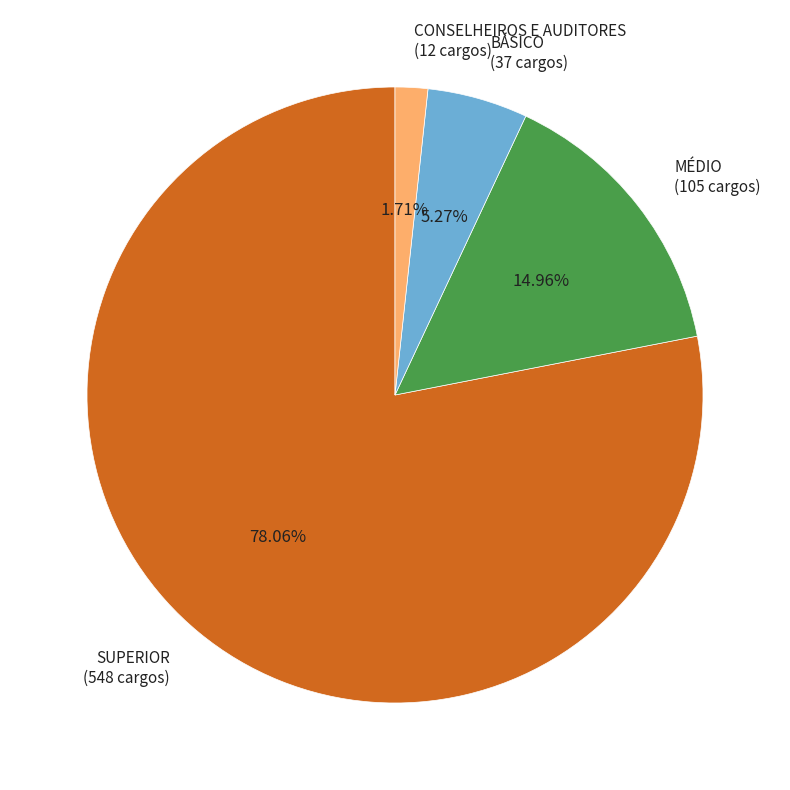

Combined, what portion of the pie is SUPERIOR and MÉDIO?

93.0%